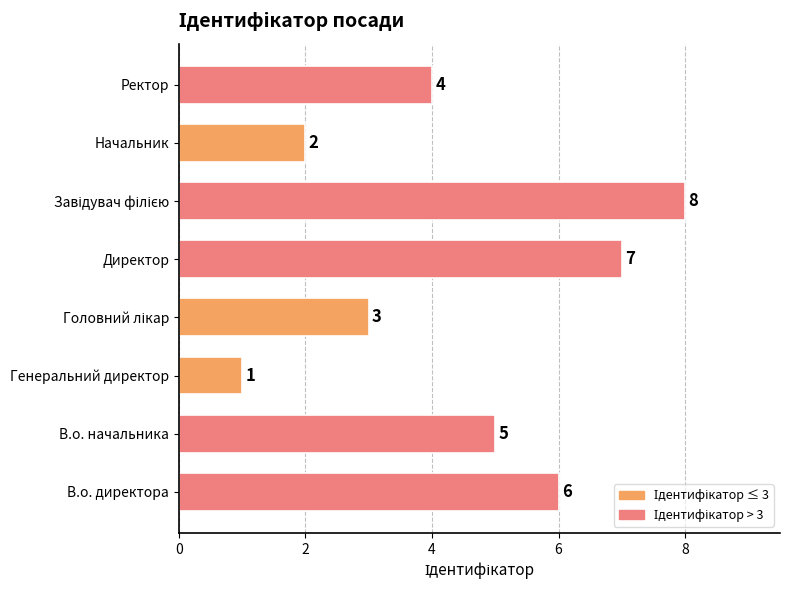

Reading bottom to top, what are all the values shown in this chart?

6	5	1	3	7	8	2	4